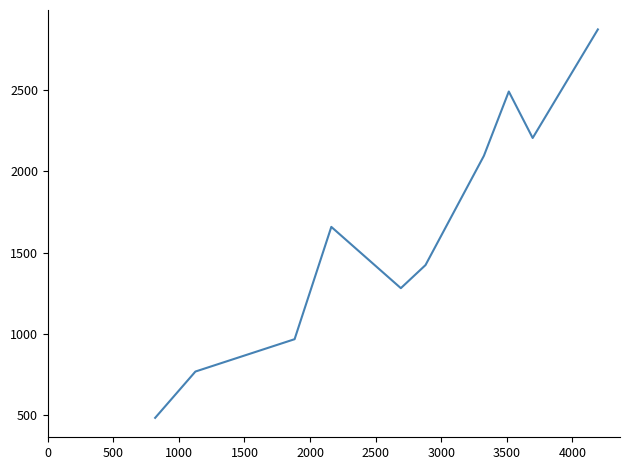

Reading right to left, transcribe all the data shown in this chart.

2874	2206	2492	2096	1424	1282	1659	968	769	484